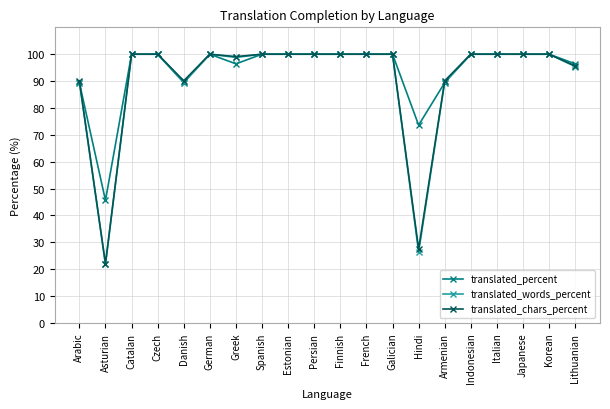

What is the difference between the maximum and minimum values in the translated_chars_percent series?

78.0